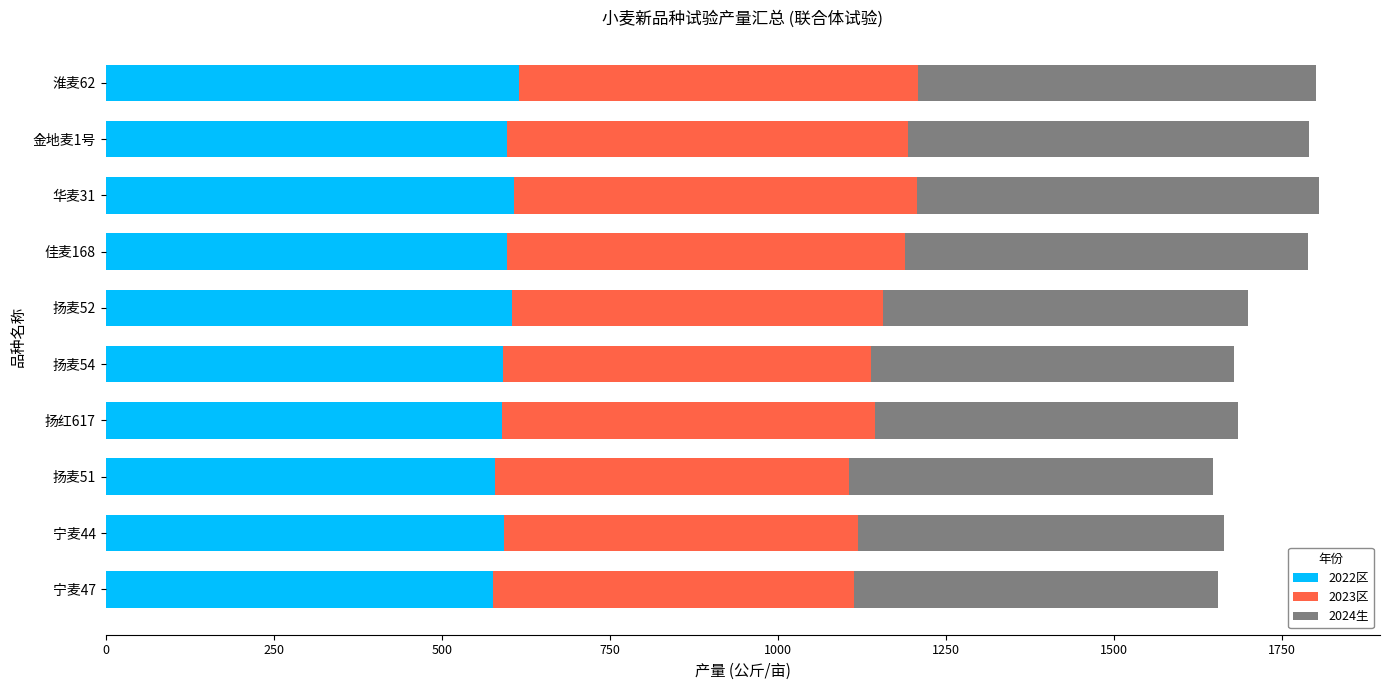

What is the total value across all series at 扬红617?

1684.4